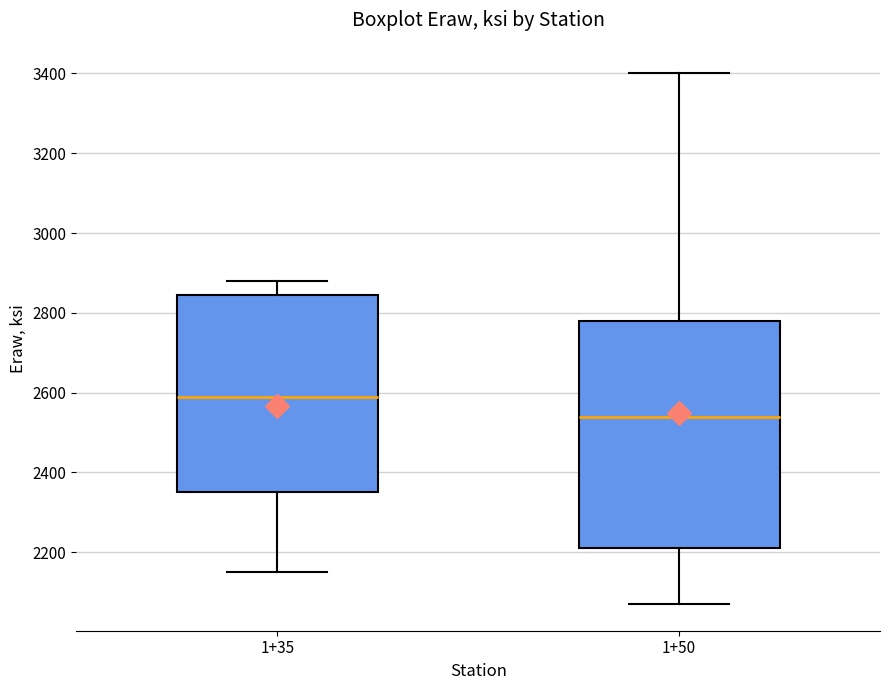

Reading left to right, read every box against the y-axis: the position of its median line, the range the box covers, and the ends of its whiskers. The values are not printed on the chart, so give them approximately, as read against the axis.

1+35: median 2600, box 2360 to 2840, whiskers 2160 to 2880
1+50: median 2540, box 2220 to 2780, whiskers 2080 to 3400